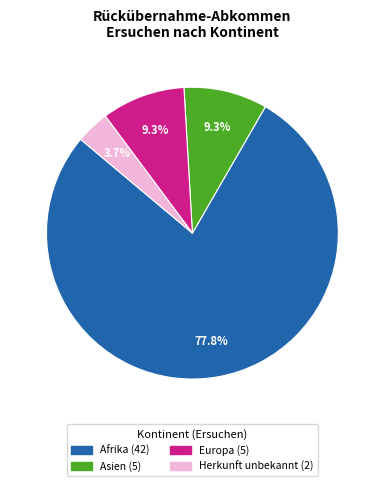

Count the number of slices in the pie.

4